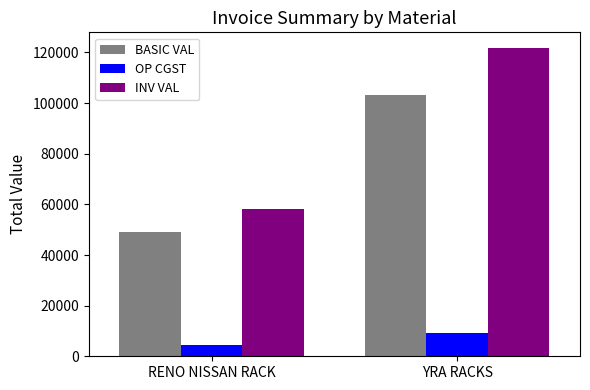

The value of BASIC VAL at RENO NISSAN RACK is 26957.9. True or false?

False